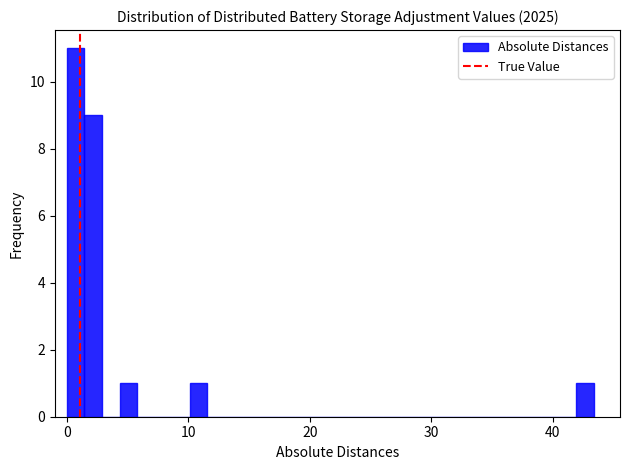

Around what value on the x-axis is the tallest bar? Give the approximate position of its centre, as read against the axis.

1